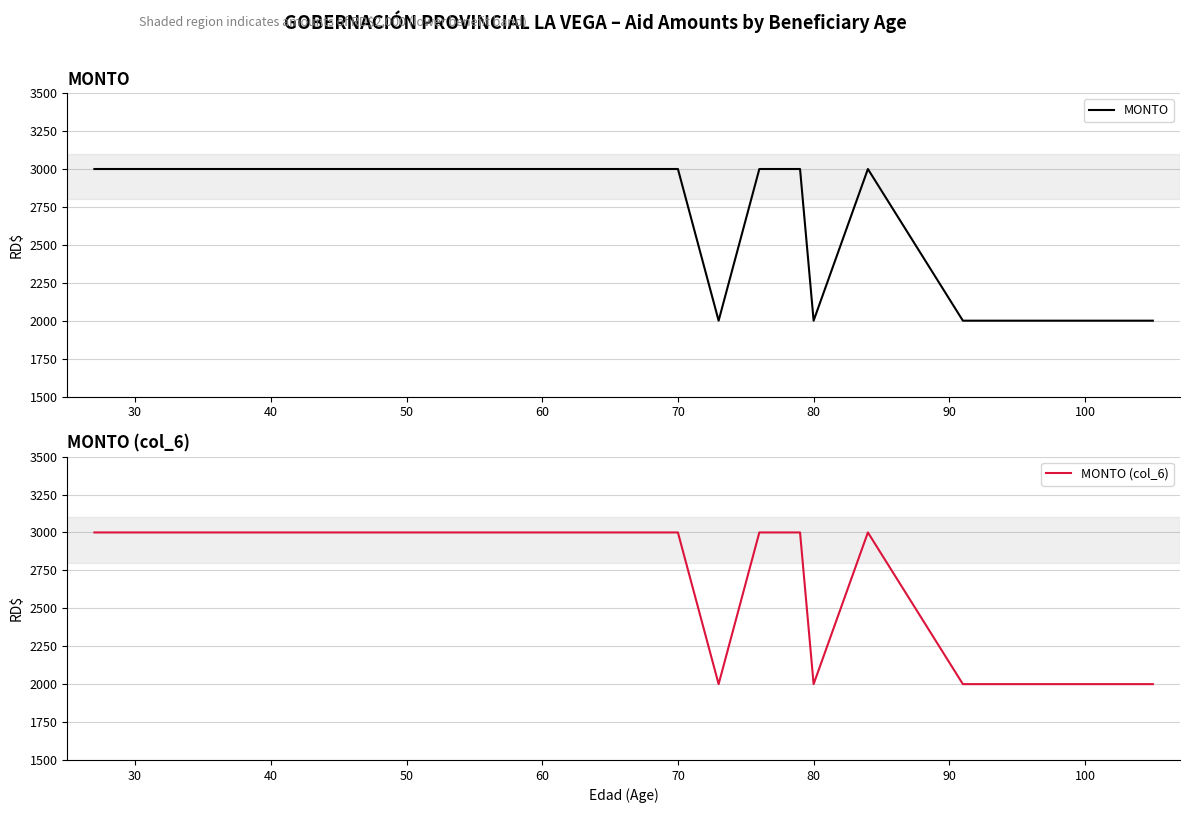

What are all the series names shown in the legend?

MONTO, MONTO (col_6)